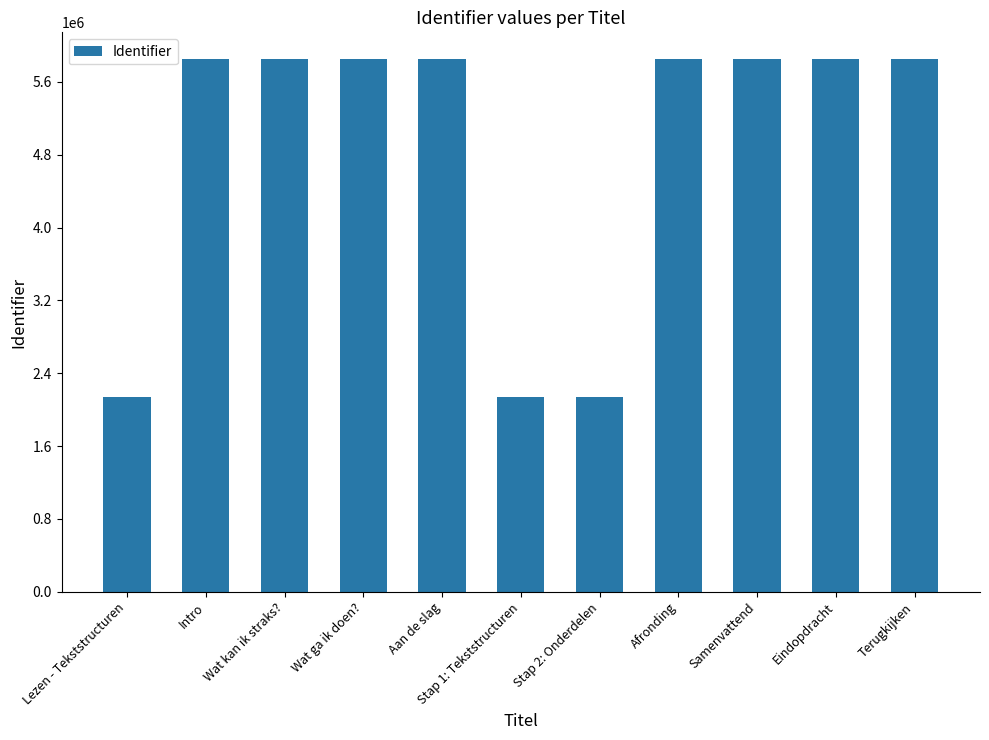

Are the bars grouped side by side (vs. stacked)?

No